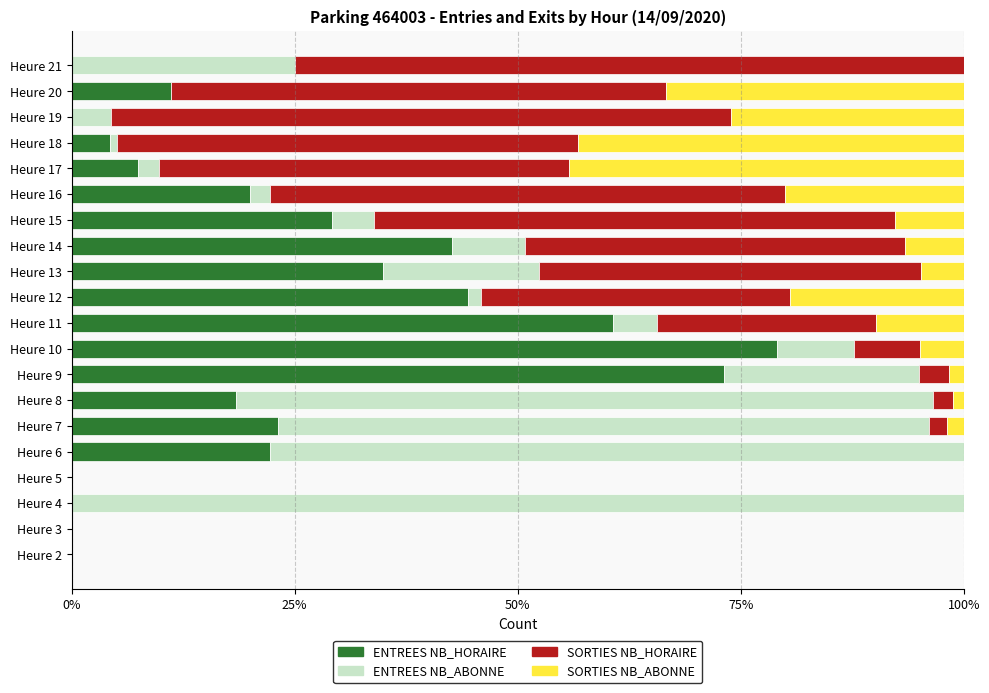

What is the highest value of the ENTREES NB_HORAIRE series?

79.0